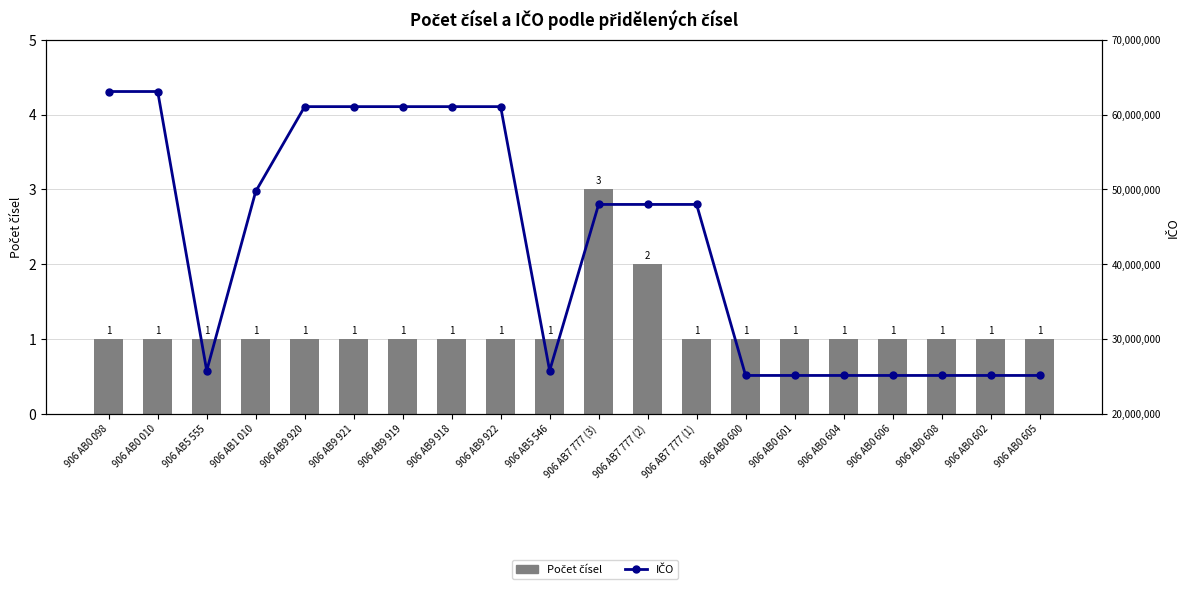

Which category has the highest value across all series?

906 AB0 098